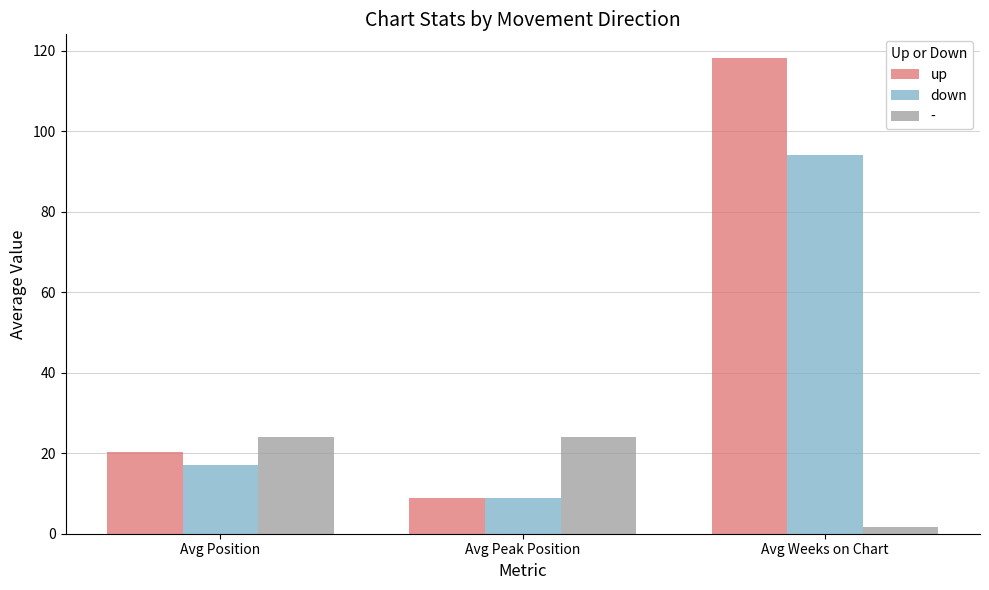

How many bars are there in total?

9